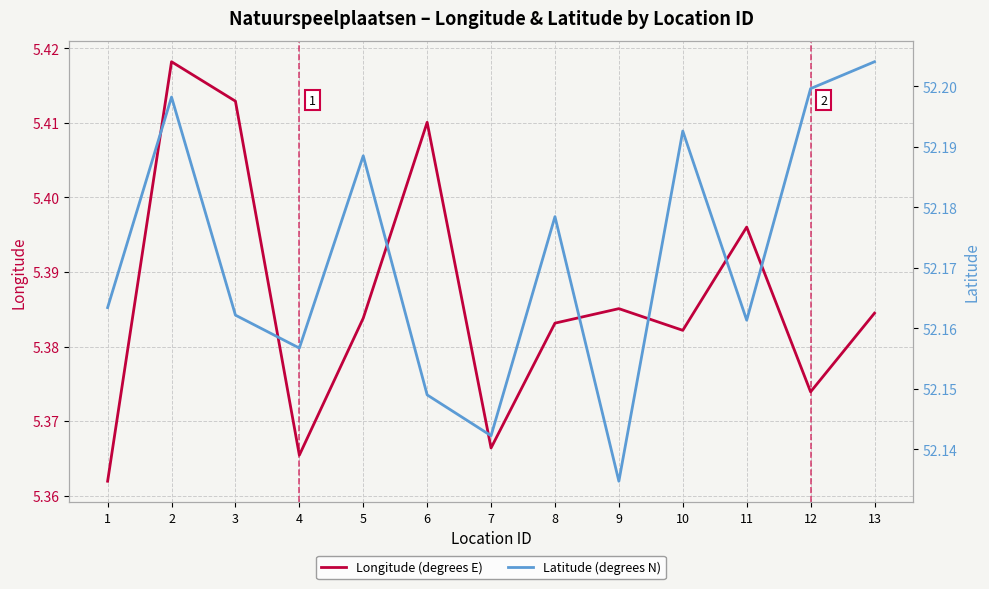

What is the smallest value displayed?

5.4